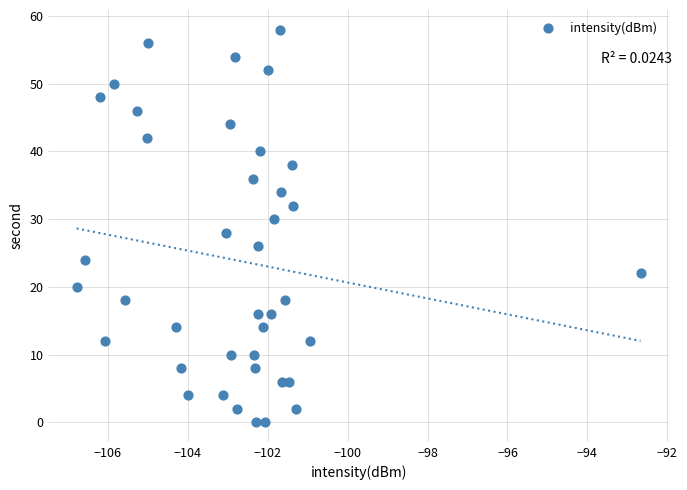

What is the range of Y values (max minus min)?

58